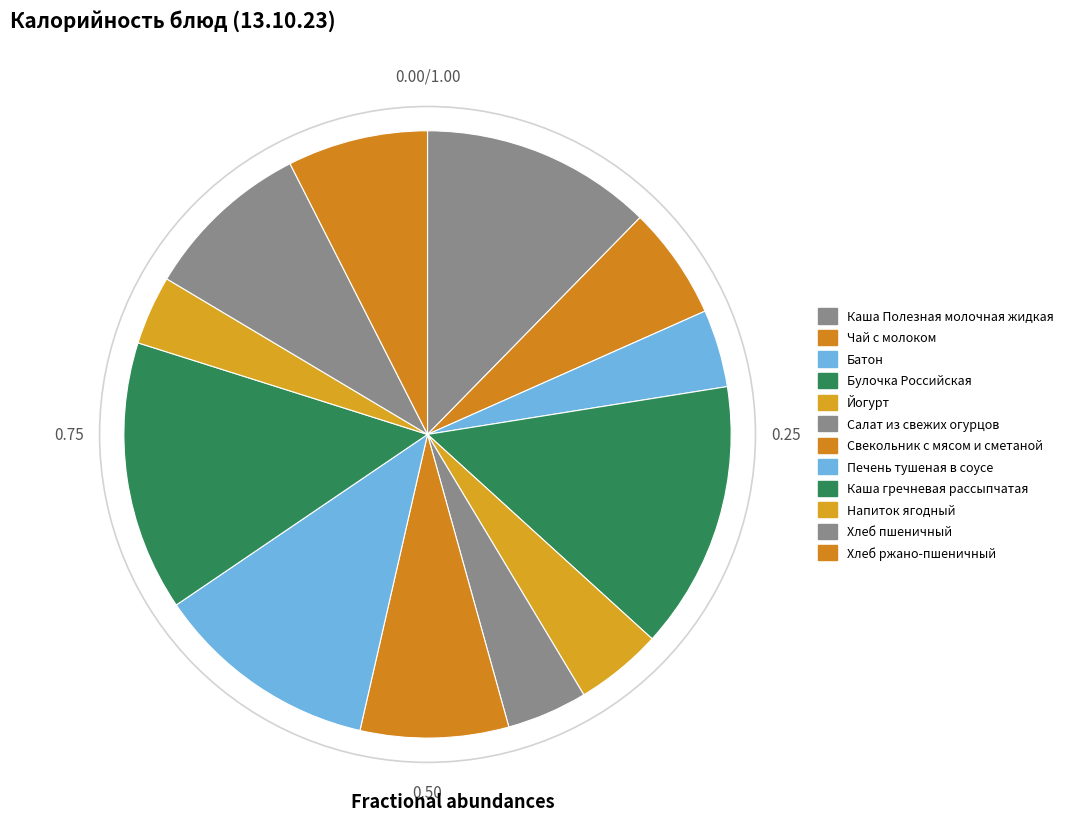

What is the smallest slice in the pie chart?

Напиток ягодный